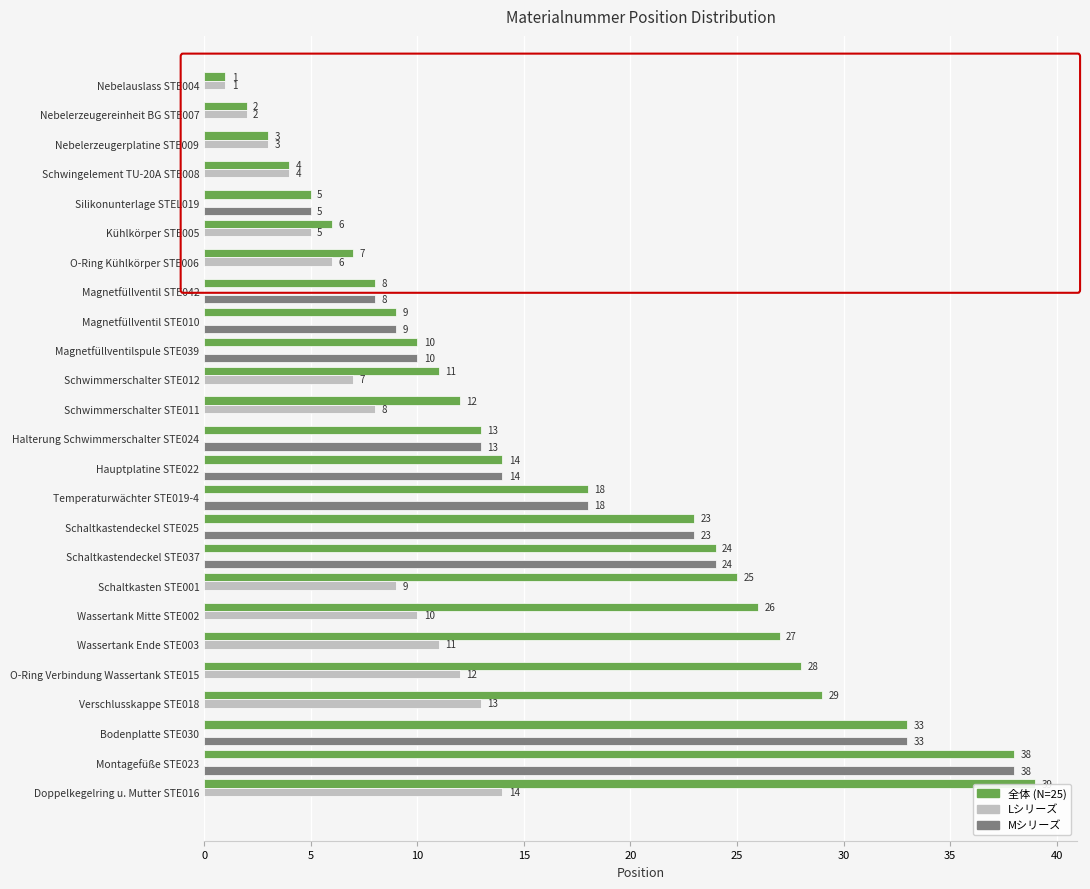

Which category has the highest value across all series?

Doppelkegelring u. Mutter STE016